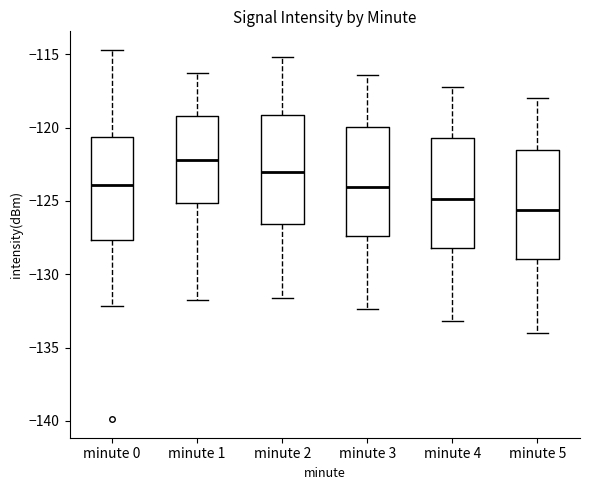

Reading left to right, read every box against the y-axis: the position of its median line, the range the box covers, and the ends of its whiskers. The values are not printed on the chart, so give them approximately, as read against the axis.

minute 0: median -124.0, box -127.5 to -120.5, whiskers -132.0 to -114.5
minute 1: median -122.0, box -125.0 to -119.0, whiskers -131.5 to -116.5
minute 2: median -123.0, box -126.5 to -119.0, whiskers -131.5 to -115.0
minute 3: median -124.0, box -127.5 to -120.0, whiskers -132.5 to -116.5
minute 4: median -125.0, box -128.0 to -120.5, whiskers -133.0 to -117.0
minute 5: median -125.5, box -129.0 to -121.5, whiskers -134.0 to -118.0